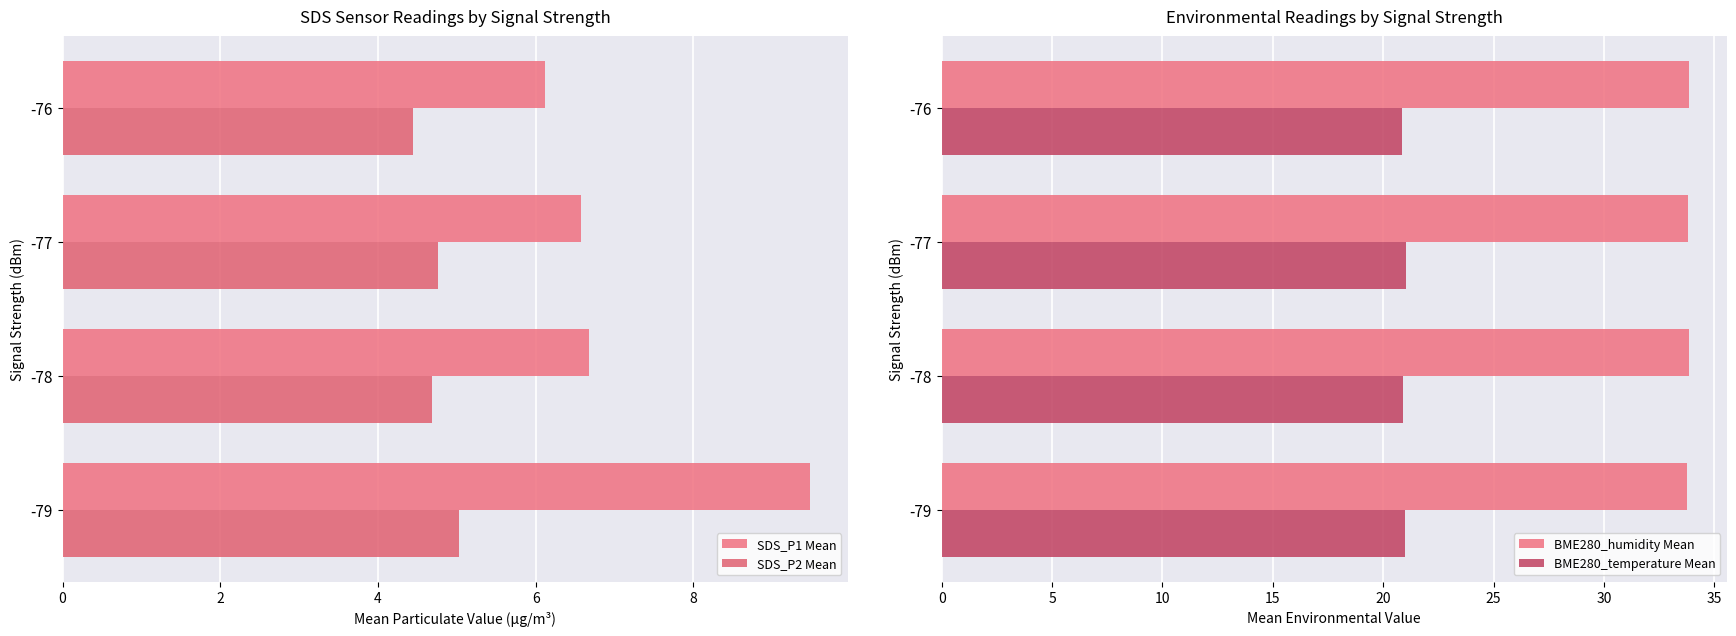

What is the minimum value shown in the chart?

4.4